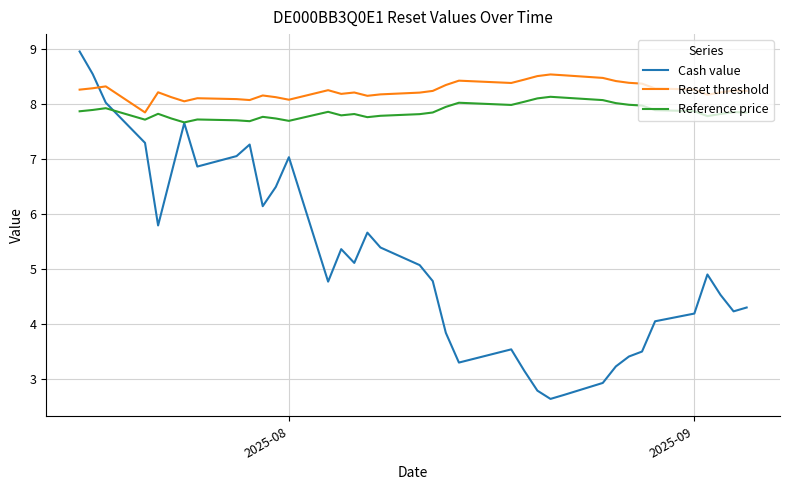

What is the minimum value shown in the chart?

2.6